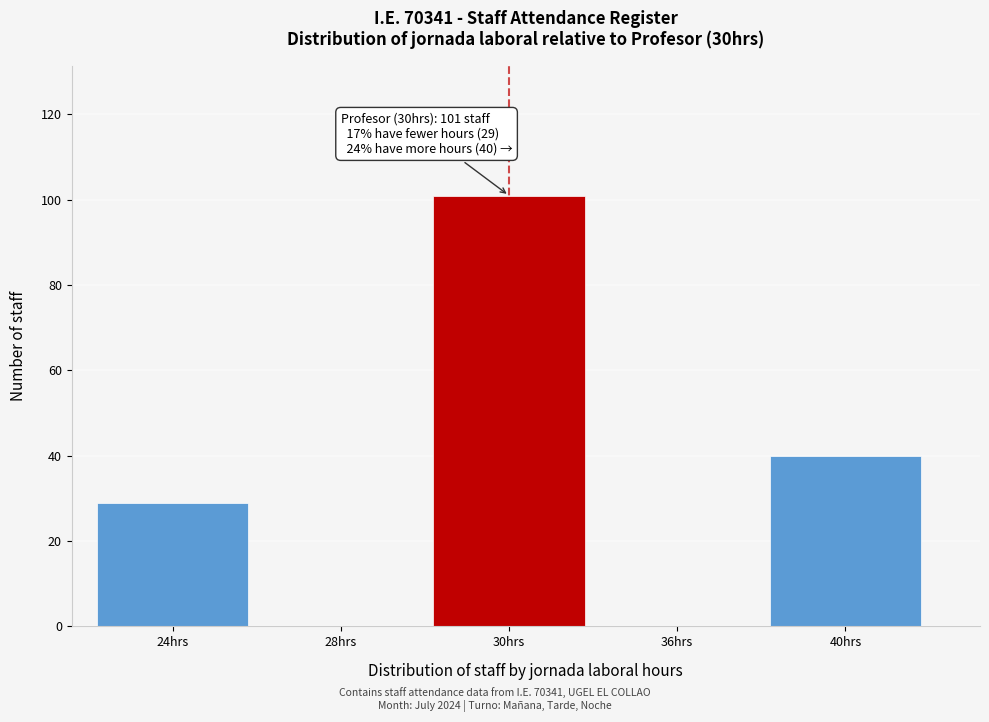

Reading left to right, transcribe all the data shown in this chart.

24hrs=29	28hrs=0	30hrs=101	36hrs=0	40hrs=40